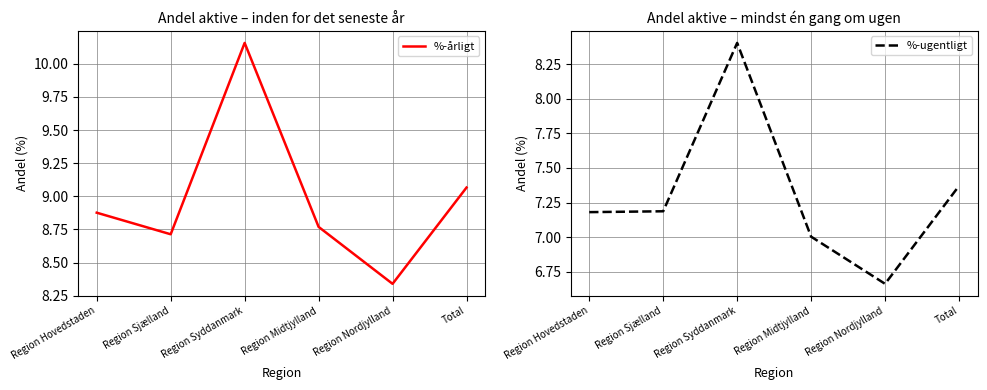

Which label corresponds to the smallest value in the chart?

Region Nordjylland